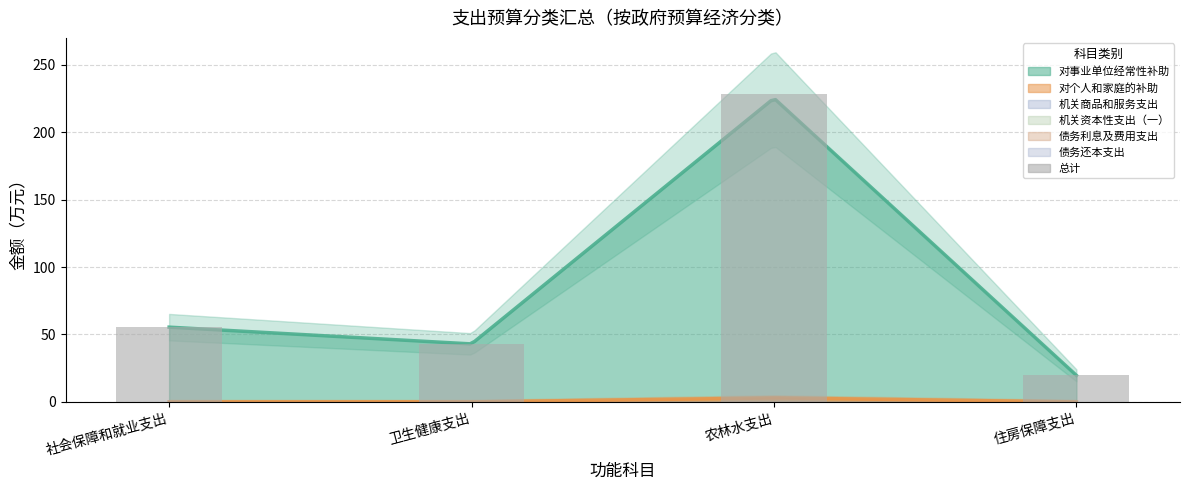

At which label is the value closest to 123?

社会保障和就业支出